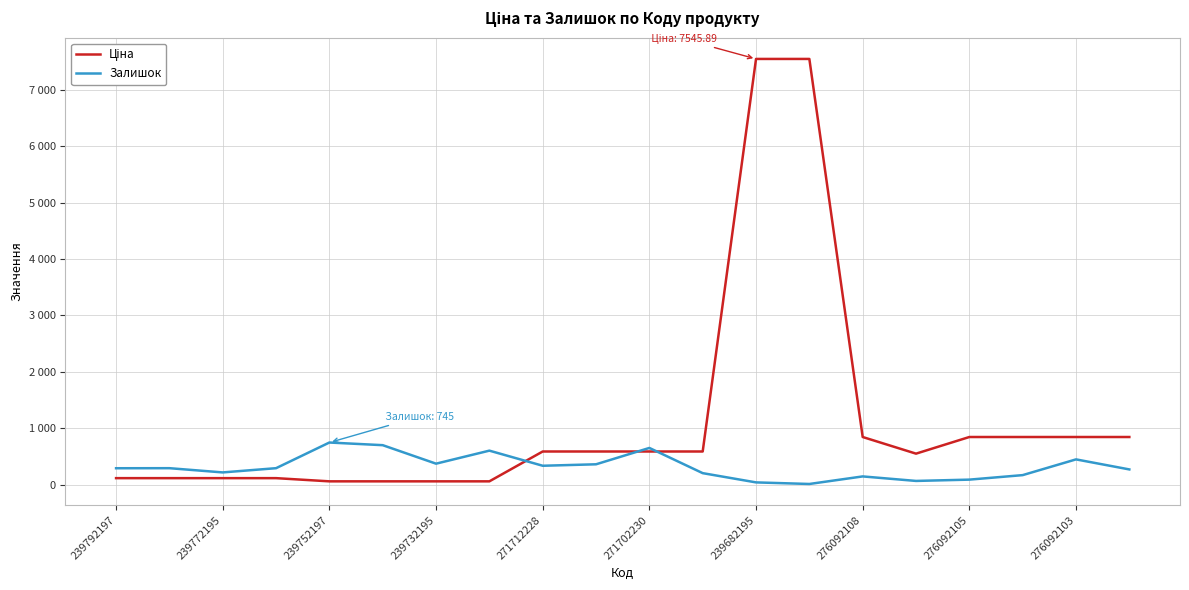

What is the value of the Залишок point at the 14th from the left?

10.0